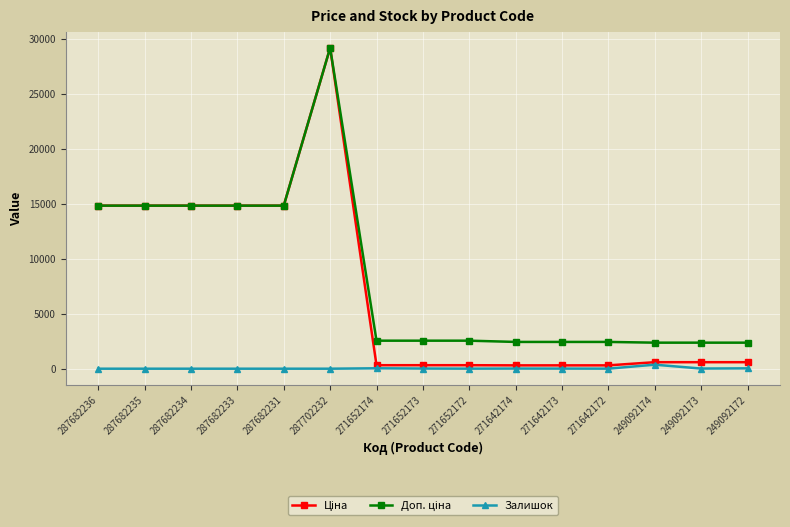

What position from the left is 287682234?

3